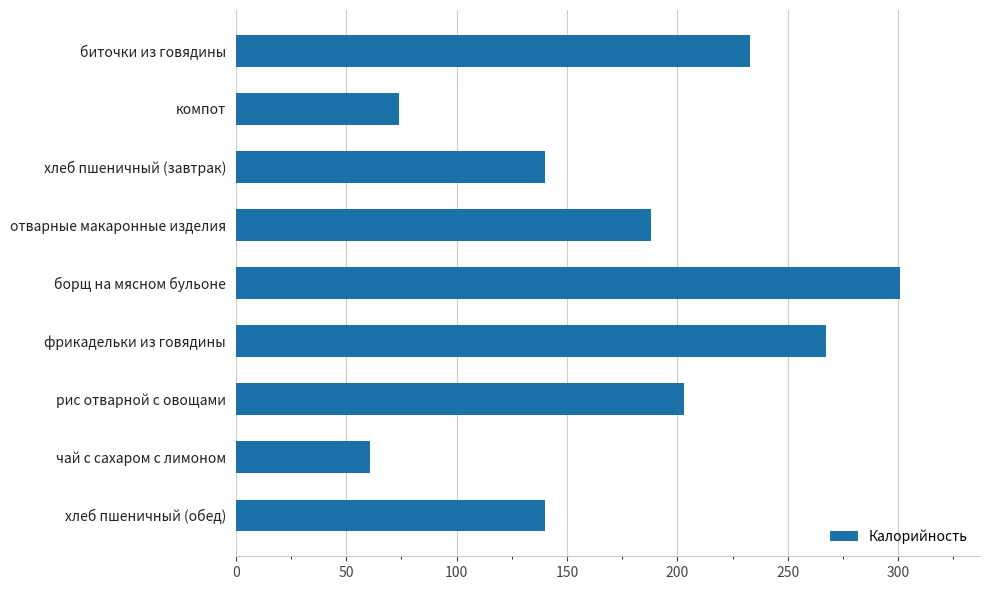

How many series are shown in this chart?

1